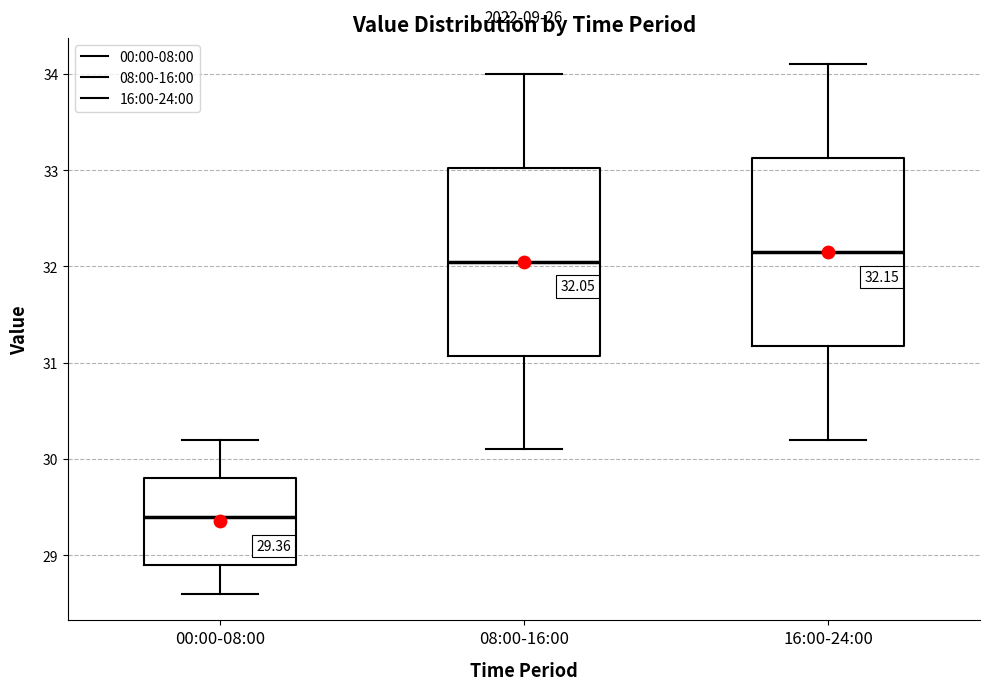

Which box has the highest median line?

16:00-24:00